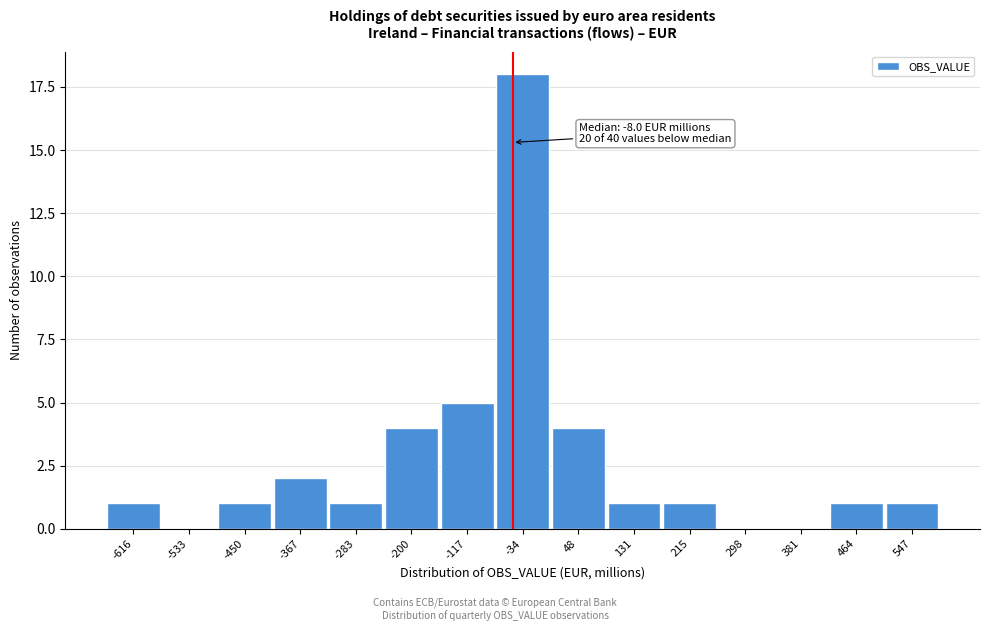

Reading left to right, what are all the values shown in this chart?

-616=1	-533=0	-450=1	-367=2	-283=1	-200=4	-117=5	-34=18	48=4	131=1	215=1	298=0	381=0	464=1	547=1